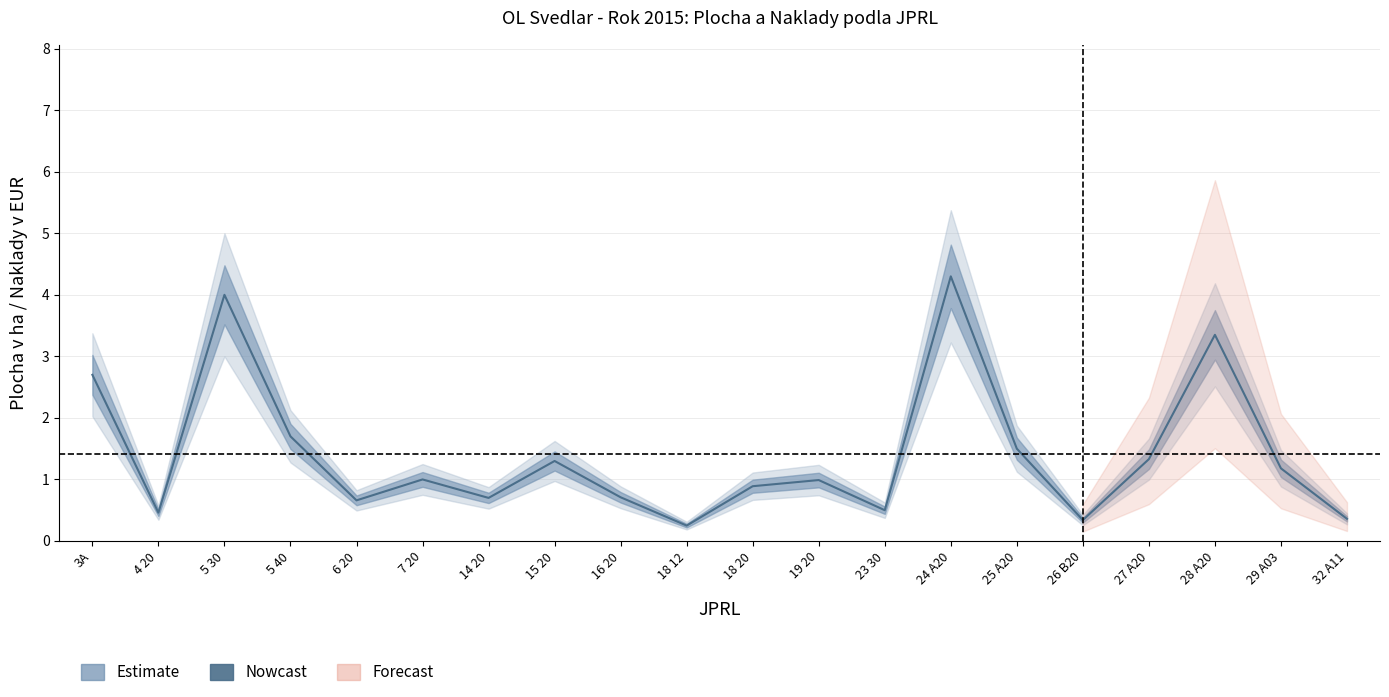

Count the number of categories in the chart.

20